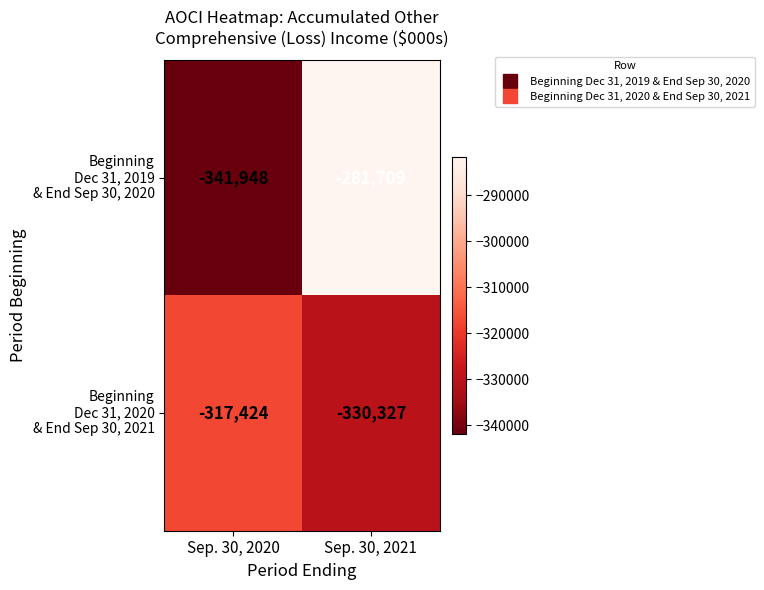

Which label corresponds to the smallest value in the chart?

Sep. 30, 2020